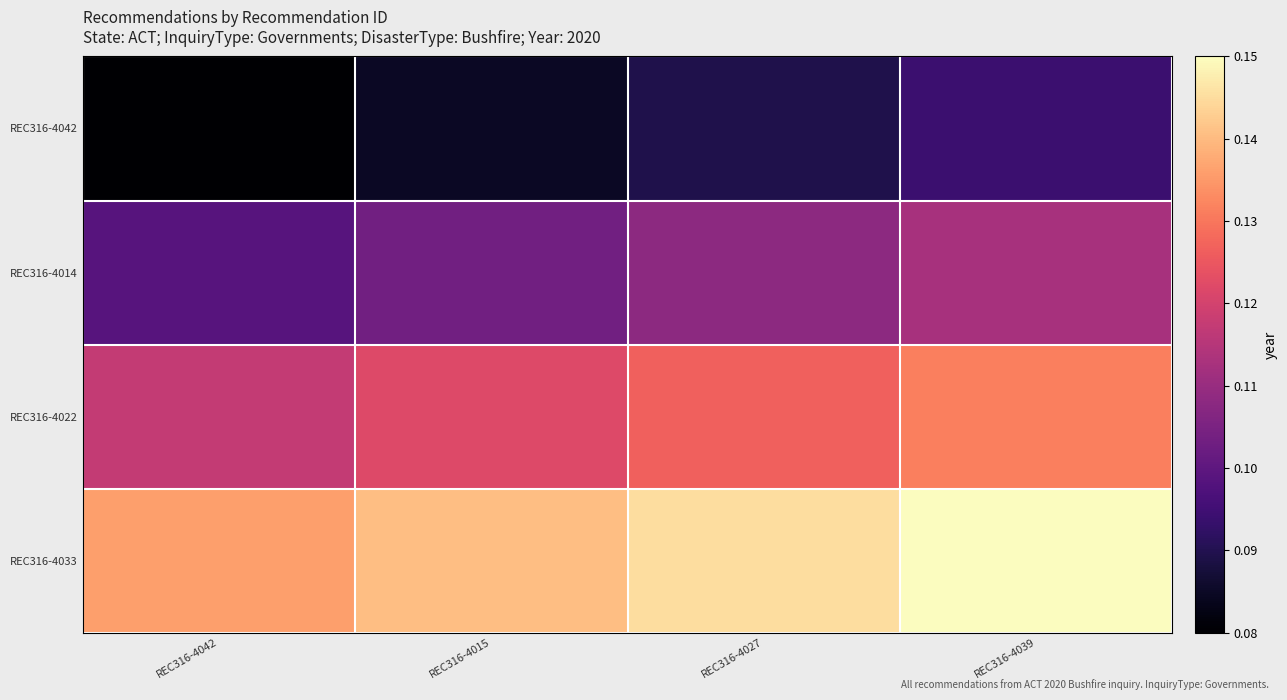

Which has a higher value, REC316-4039 or REC316-4015?

REC316-4039